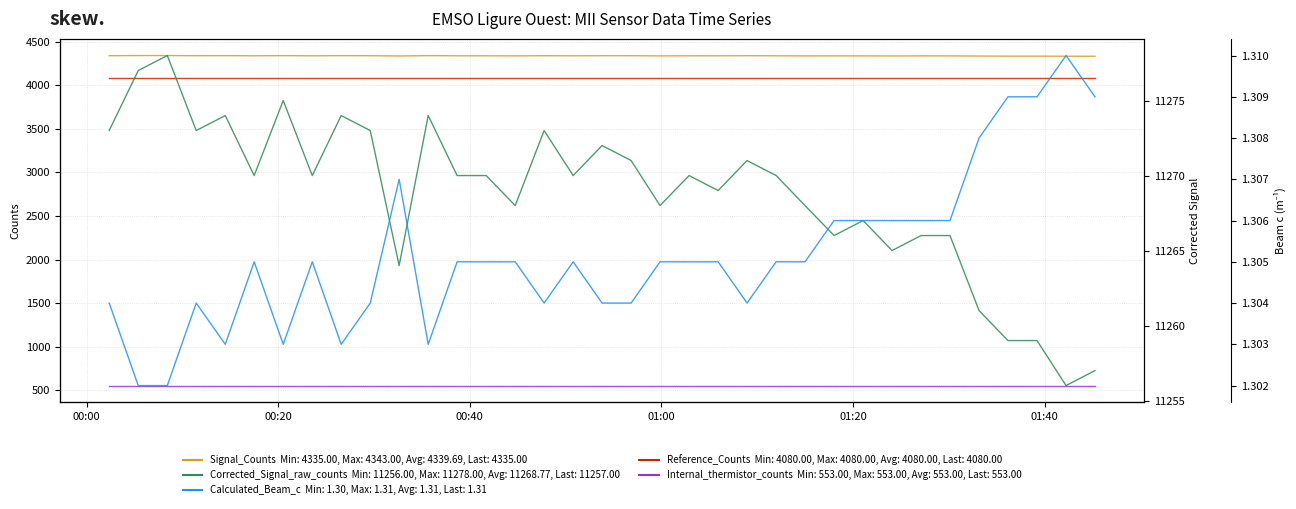

At which label does Reference_Counts reach its minimum?

00:00